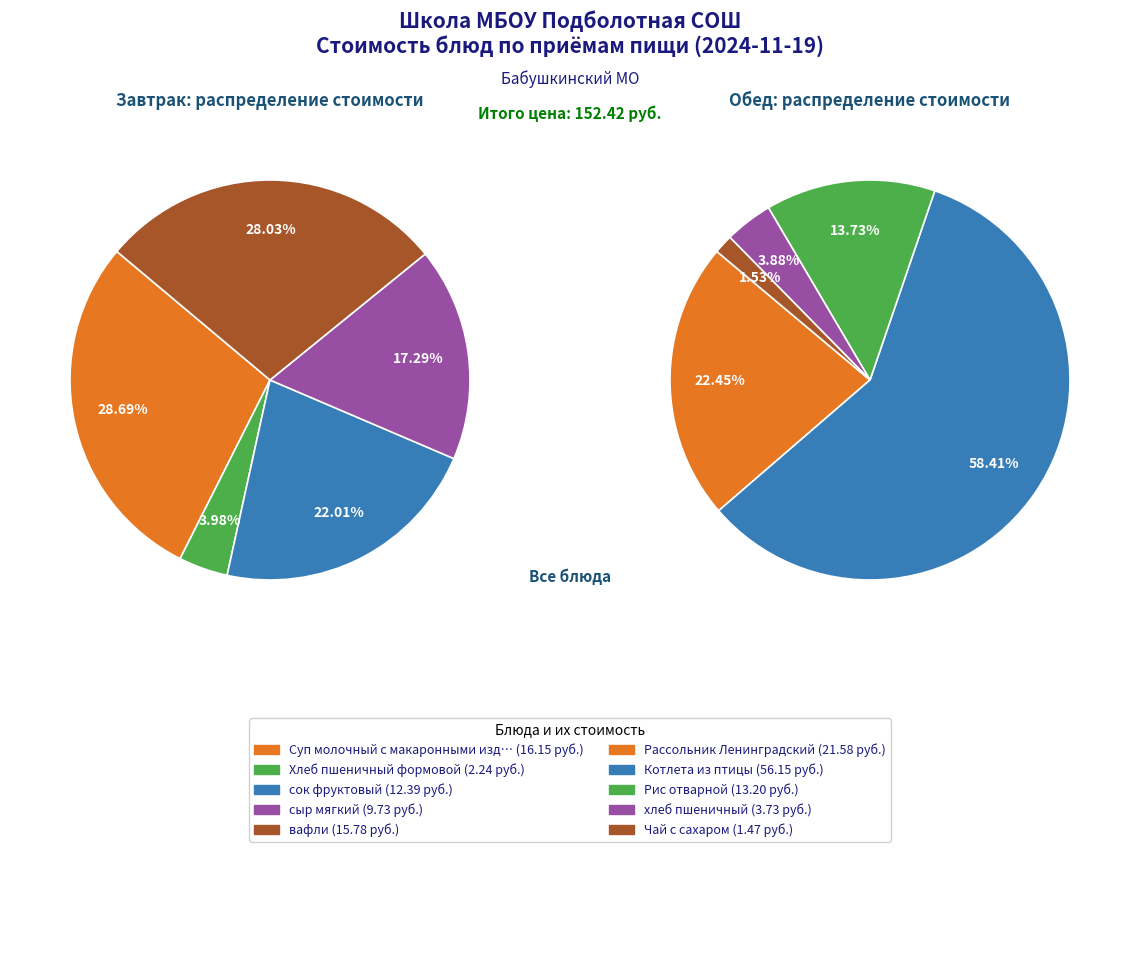

Rank the categories by value from highest to lowest.

Котлета из птицы, Рассольник Ленинградский, Суп молочный с макаронными изделиями, вафли, Рис отварной, сок фруктовый, сыр мягкий, хлеб пшеничный, Хлеб пшеничный формовой, Чай с сахаром